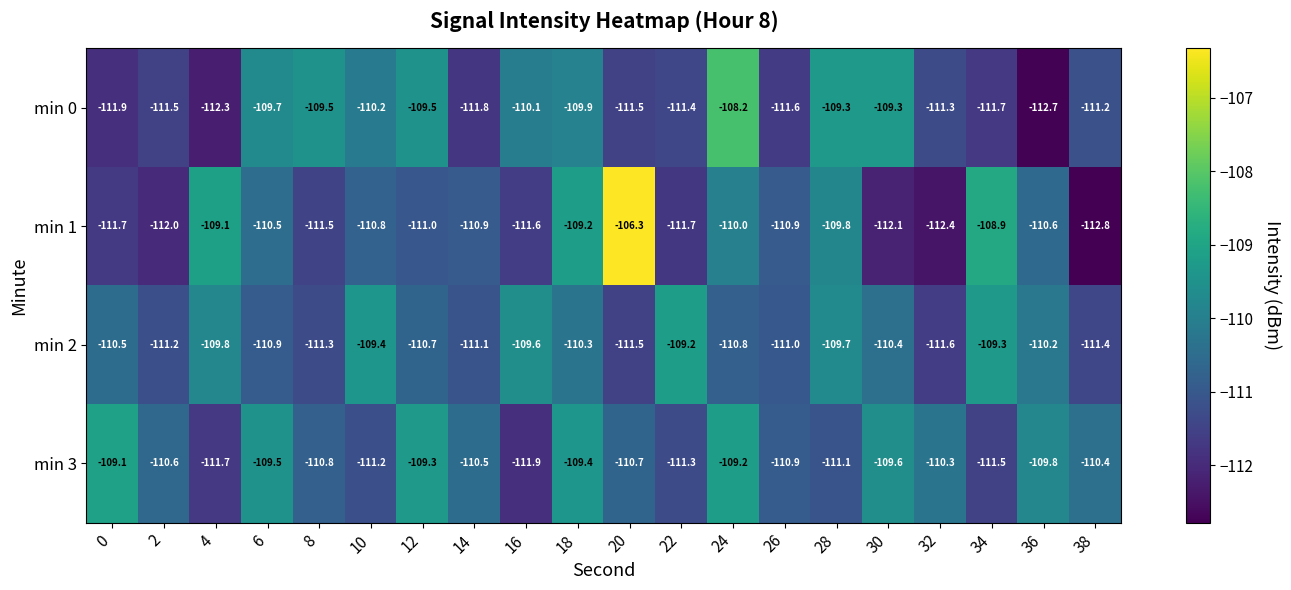

Is it true that min 0 equals -165.5 at 4?

False